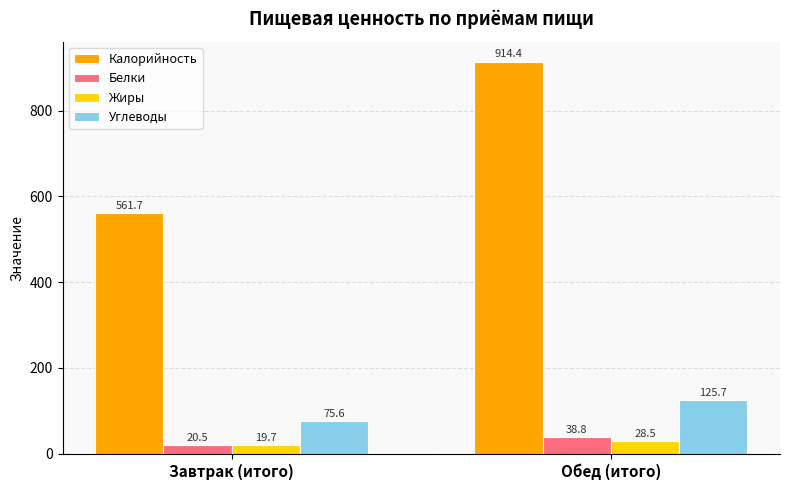

What is the sum of all Жиры values?

48.2